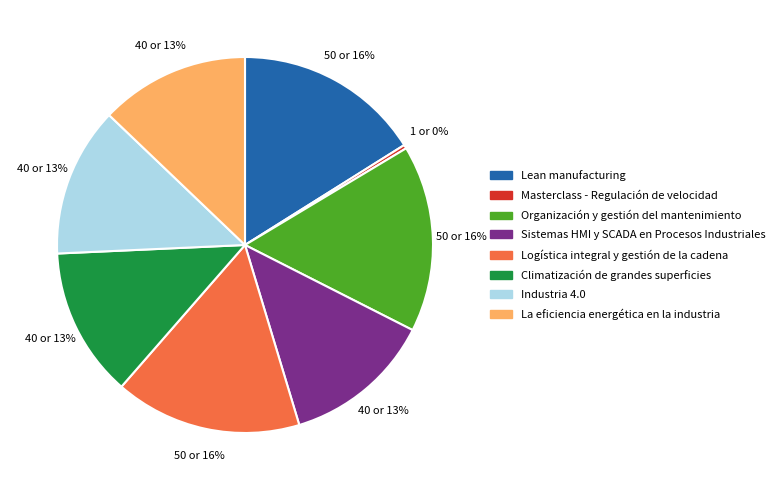

True or false: Masterclass - Regulación de velocidad accounts for 15% of the total.

False